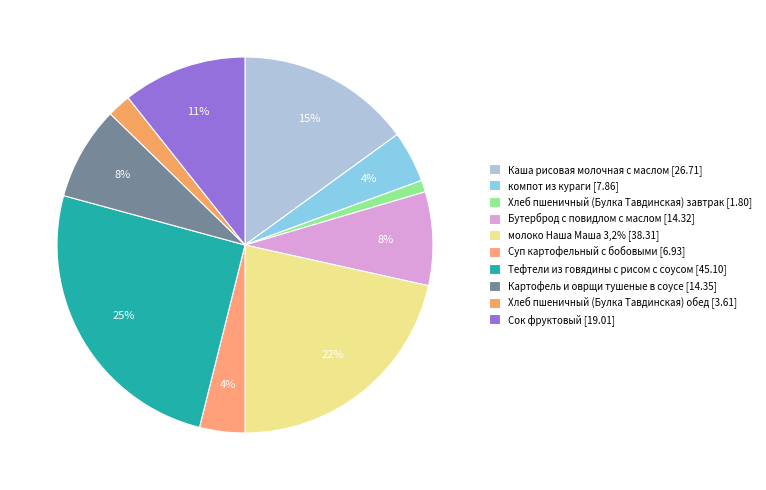

Is it true that Картофель и оврщи тушеные в соусе is 14% of the pie?

False